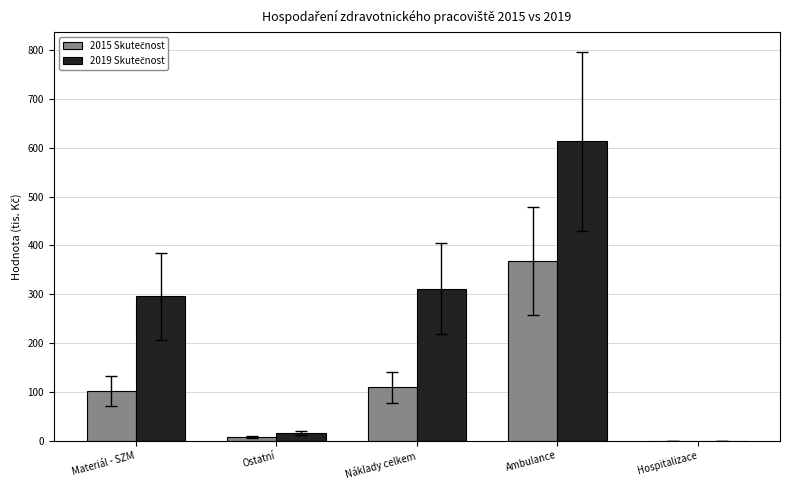

At which category is the sum across all series the highest?

Ambulance